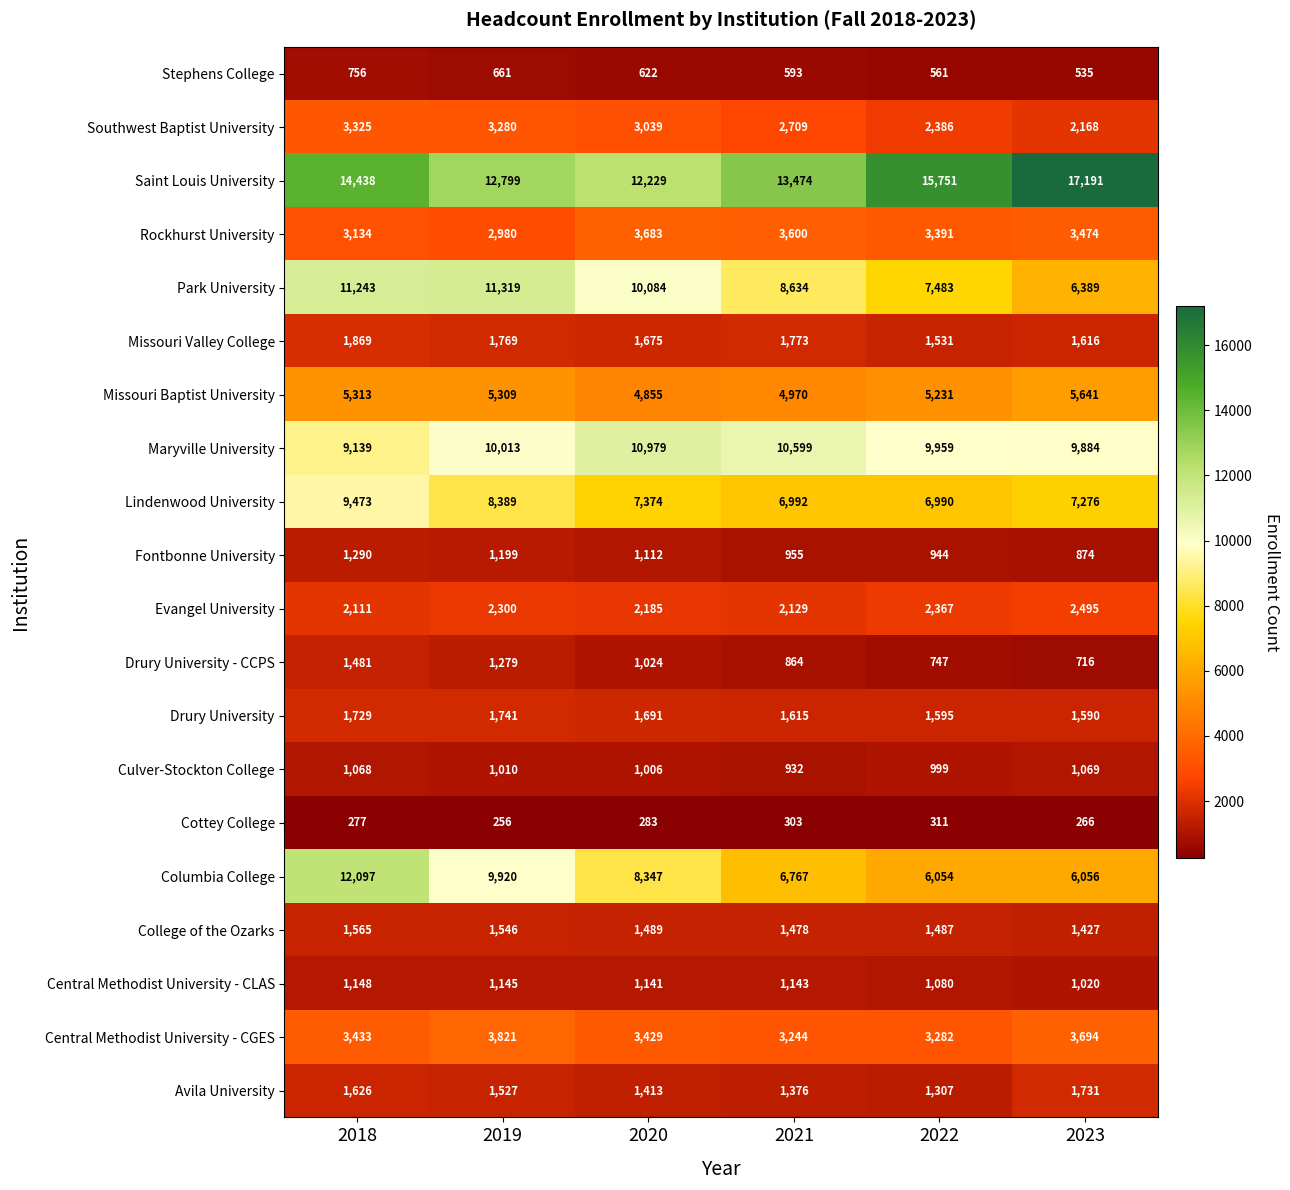

Rank the series at 2018 from highest to lowest value.

Saint Louis University, Columbia College, Park University, Lindenwood University, Maryville University, Missouri Baptist University, Central Methodist University - CGES, Southwest Baptist University, Rockhurst University, Evangel University, Missouri Valley College, Drury University, Avila University, College of the Ozarks, Drury University - CCPS, Fontbonne University, Central Methodist University - CLAS, Culver-Stockton College, Stephens College, Cottey College